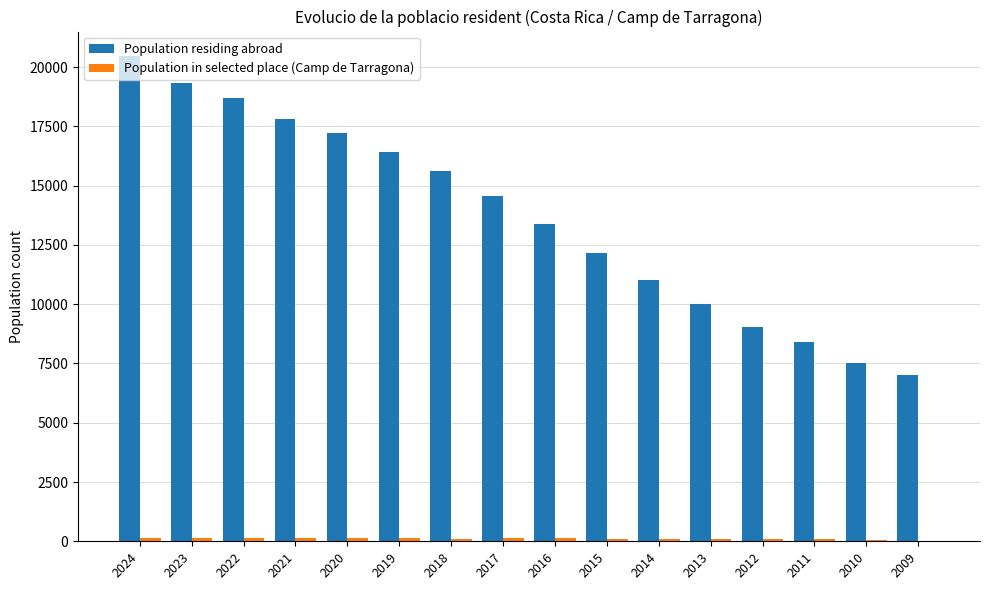

Which series changed the most between 2023 and 2016?

Population residing abroad